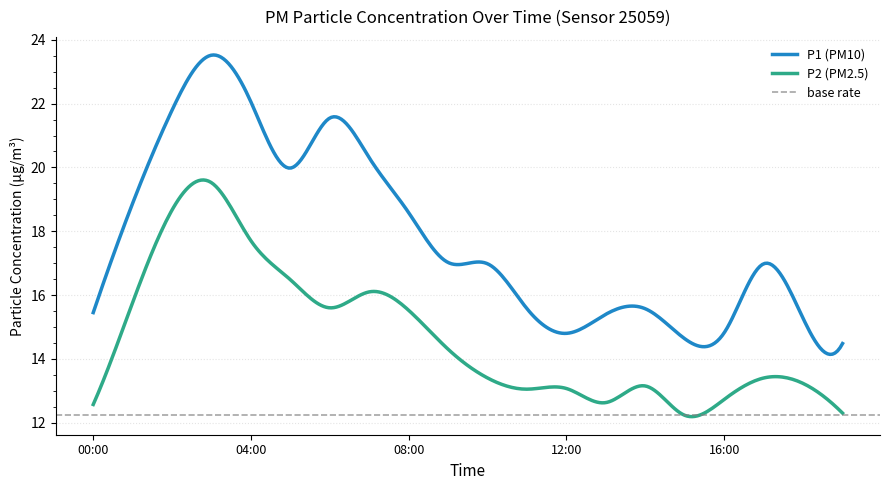

What is the label of the 20th point from the right?

00:00